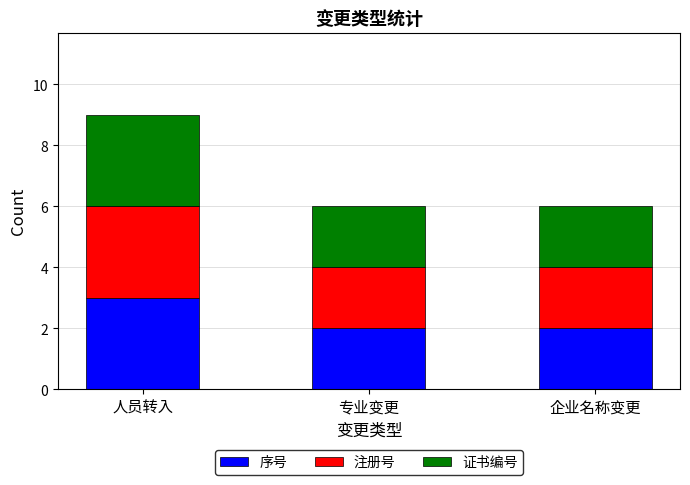

How many bars are there in total?

3